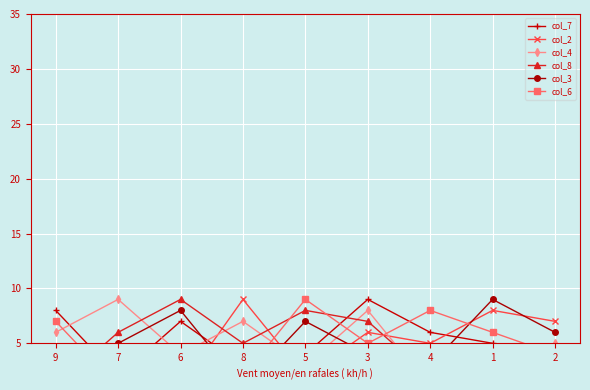

What is the label of the 6th point from the left?

3